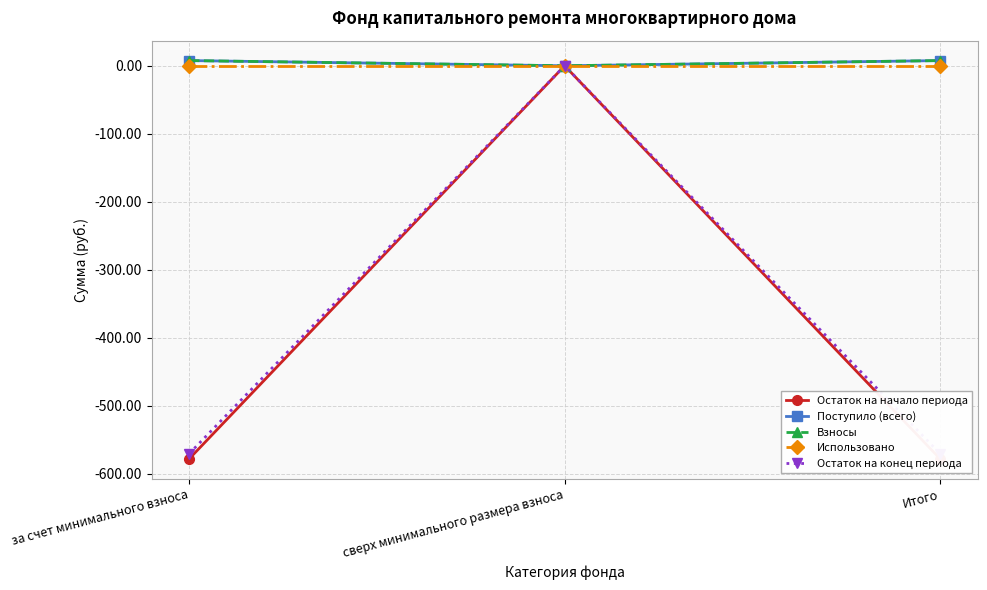

Where is Использовано nearest to the value 0?

за счет минимального взноса